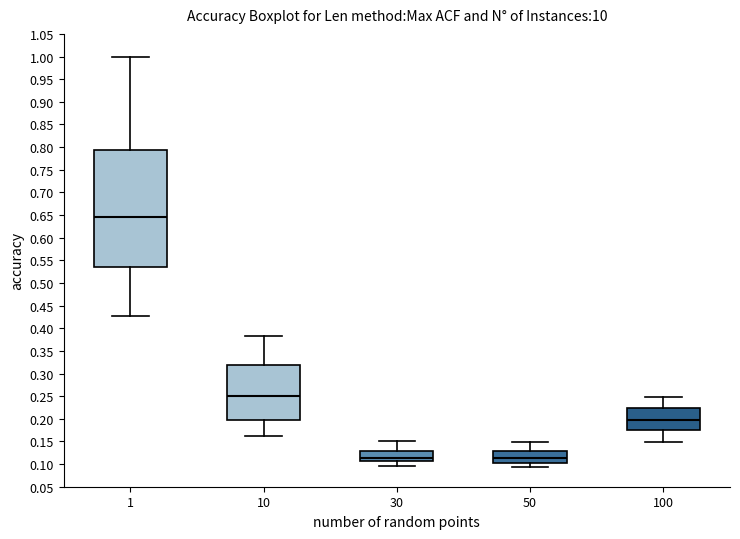

Where is the upper edge of the box at x = 1 on the y-axis? The values are not printed on the chart, so give them approximately, as read against the axis.

0.795